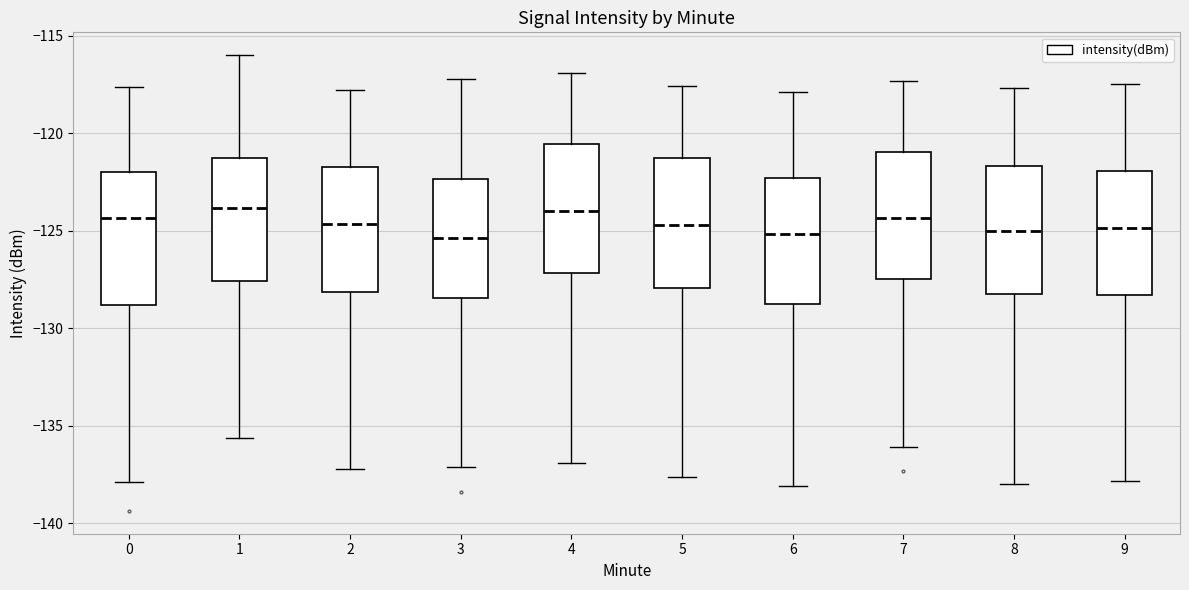

Reading left to right, read every box against the y-axis: the position of its median line, the range the box covers, and the ends of its whiskers. The values are not printed on the chart, so give them approximately, as read against the axis.

0: median -124.5, box -129.0 to -122.0, whiskers -138.0 to -117.5
1: median -124.0, box -127.5 to -121.5, whiskers -135.5 to -116.0
2: median -124.5, box -128.0 to -121.5, whiskers -137.0 to -118.0
3: median -125.5, box -128.5 to -122.5, whiskers -137.0 to -117.0
4: median -124.0, box -127.0 to -120.5, whiskers -137.0 to -117.0
5: median -124.5, box -128.0 to -121.5, whiskers -137.5 to -117.5
6: median -125.0, box -129.0 to -122.5, whiskers -138.0 to -118.0
7: median -124.5, box -127.5 to -121.0, whiskers -136.0 to -117.5
8: median -125.0, box -128.0 to -121.5, whiskers -138.0 to -117.5
9: median -125.0, box -128.5 to -122.0, whiskers -138.0 to -117.5